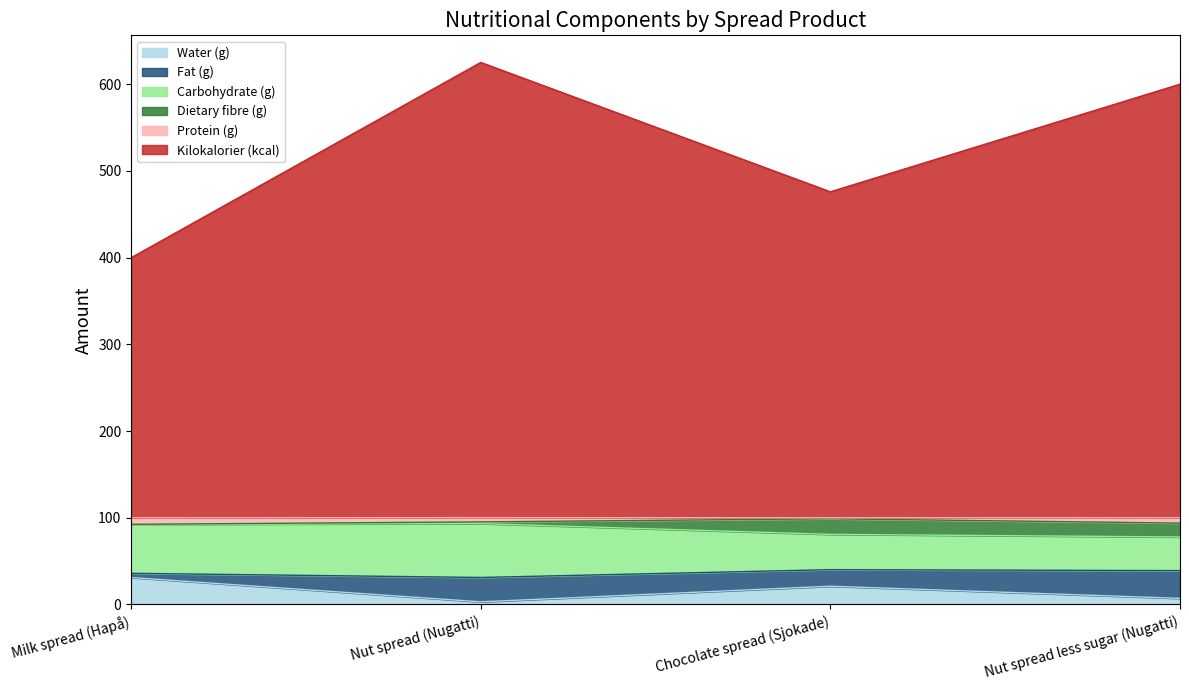

What value does the Water (g) series have at Chocolate spread (Sjokade)?

21.0